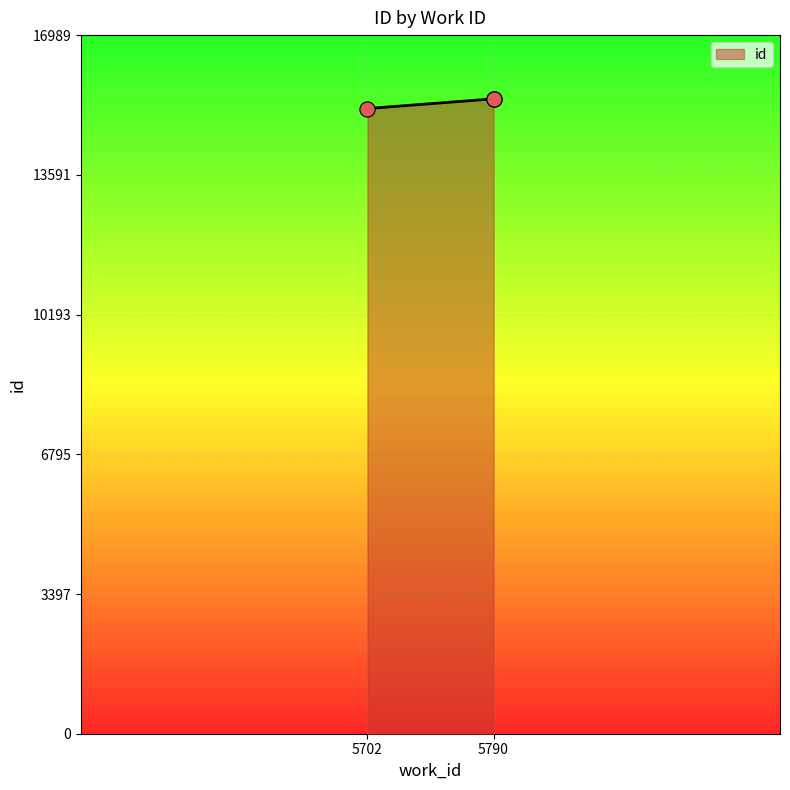

What is the ratio of the value at 5702 to the value at 5790?

1.0